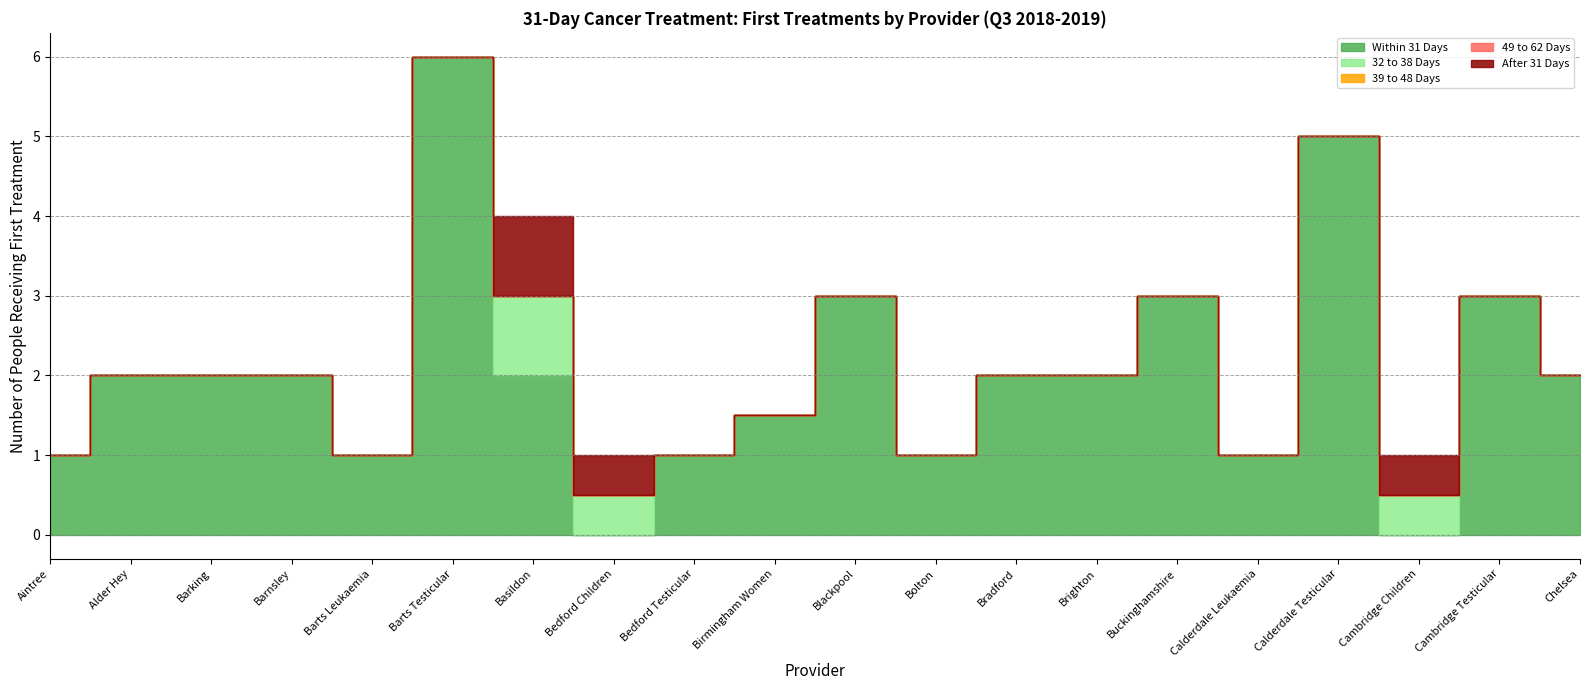

In Within 31 Days, how many points are lower than both neighbors (excluding endpoints)?

5